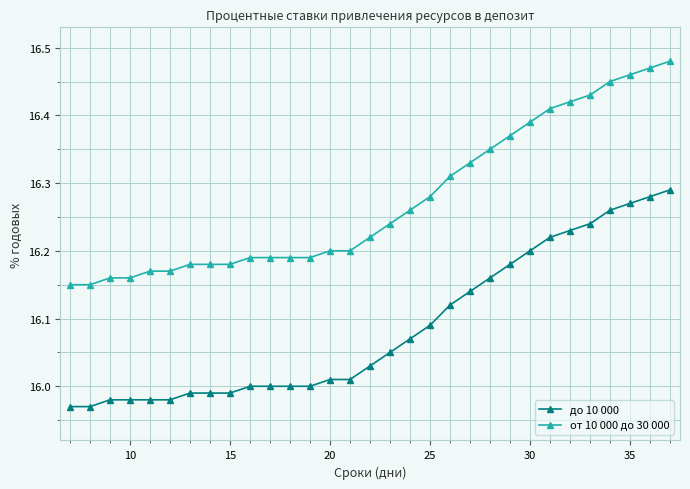

How many lines are shown in the chart?

2